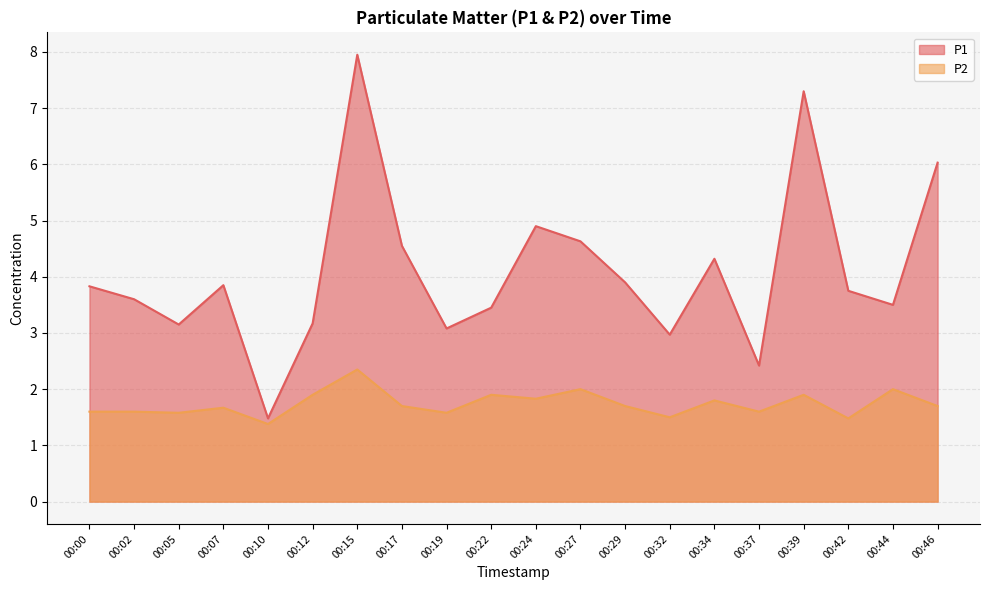

How many categories are shown in the chart?

20